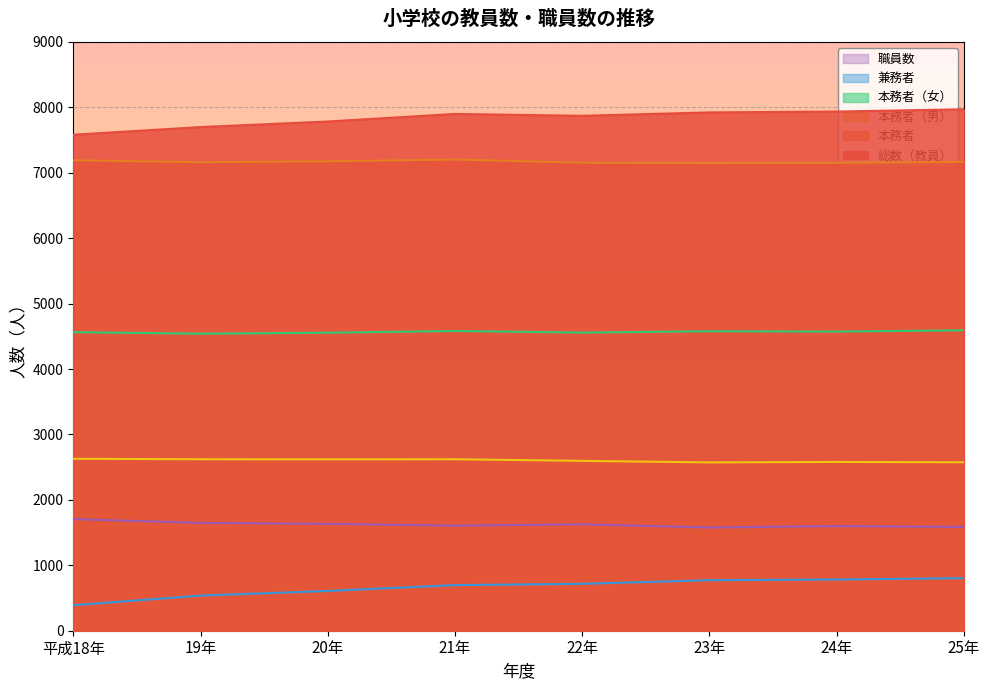

What are all the series names shown in the legend?

職員数, 兼務者, 本務者（女）, 本務者（男）, 本務者, 総数（教員）